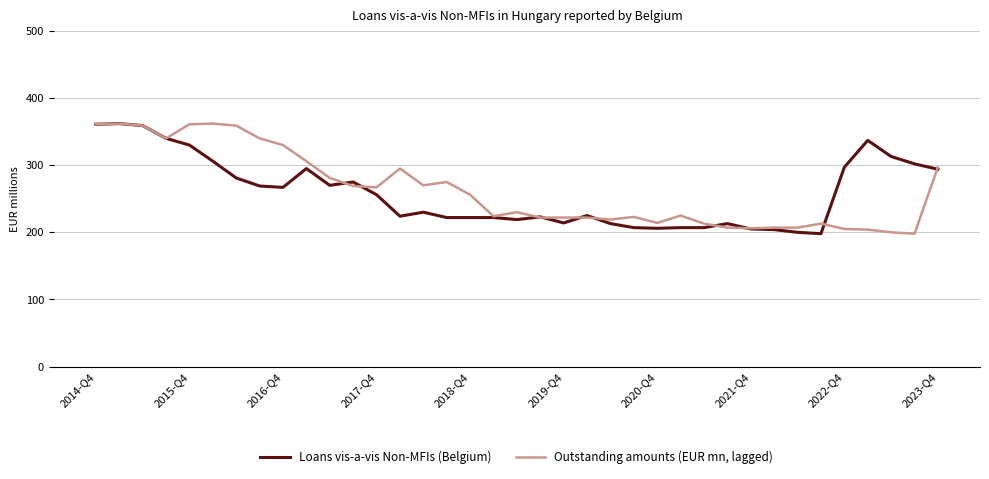

What is the smallest value displayed?

198